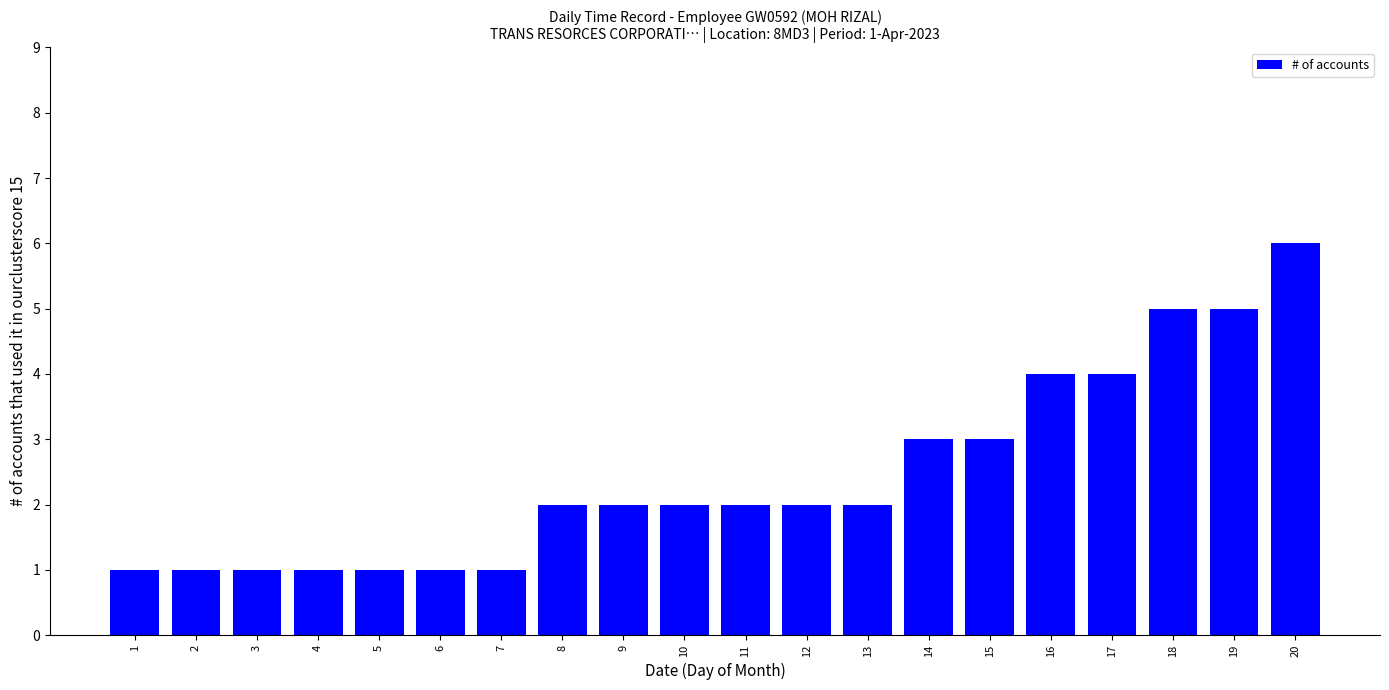

What is the change in value from 3 to 8?

+1